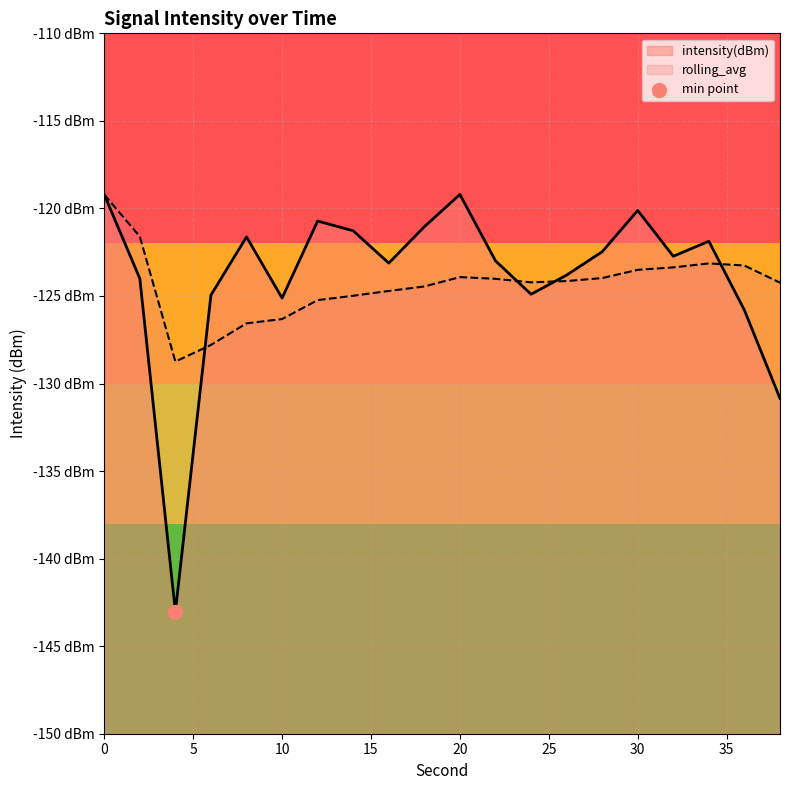

Which series contains the highest Y value?

intensity(dBm)